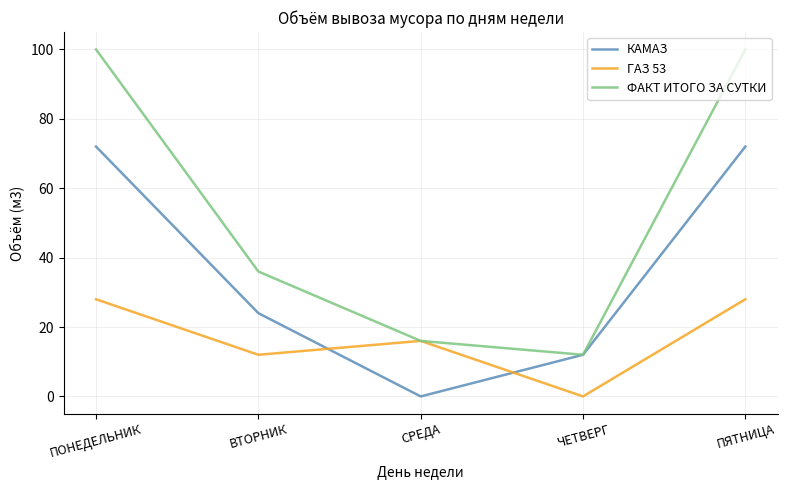

Which series changed the most between ВТОРНИК and ЧЕТВЕРГ?

ФАКТ ИТОГО ЗА СУТКИ